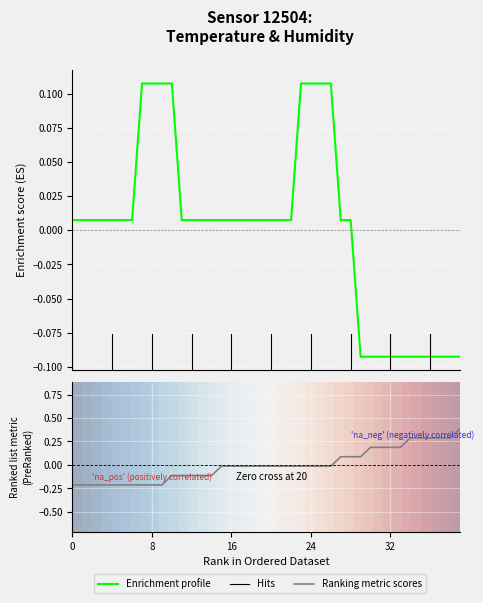

What is the spread (max minus min) of values at 20?

0.3